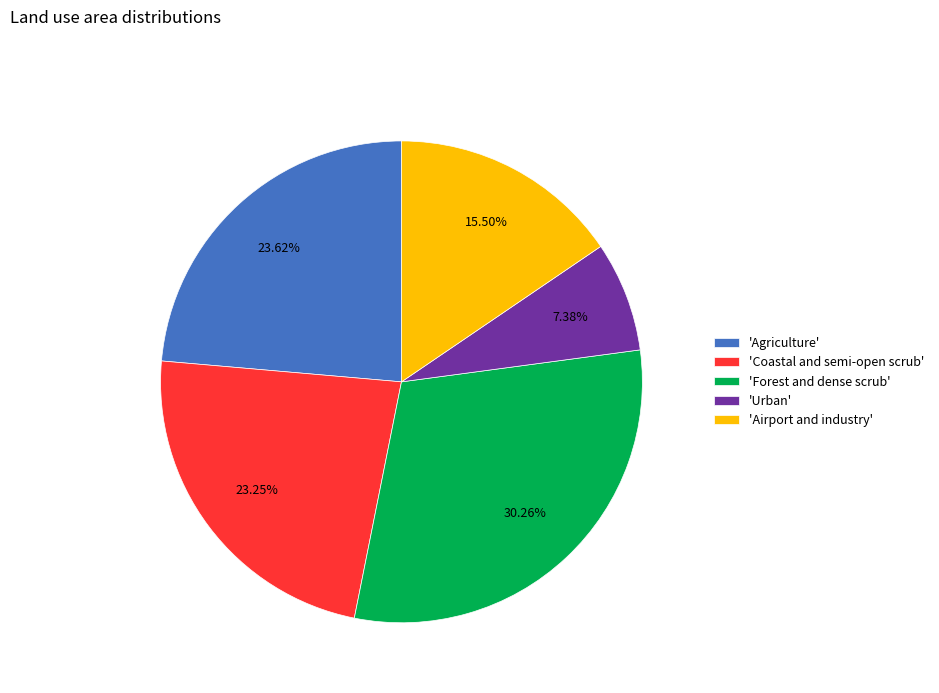

How many segments does this pie chart have?

5